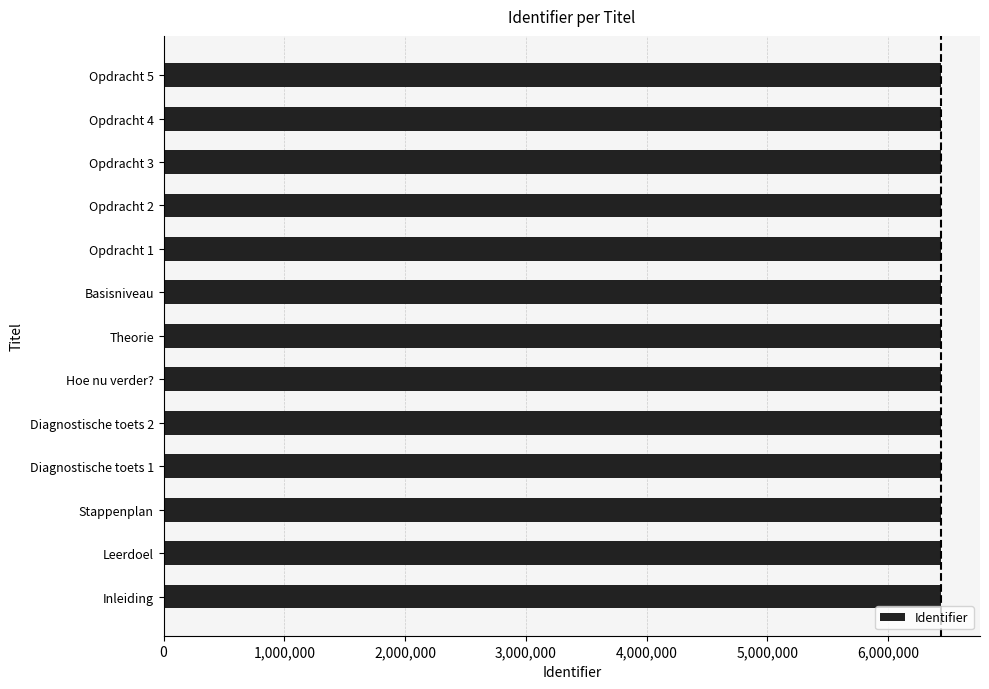

The chart shows a value of 8513682 at Hoe nu verder?. True or false?

False